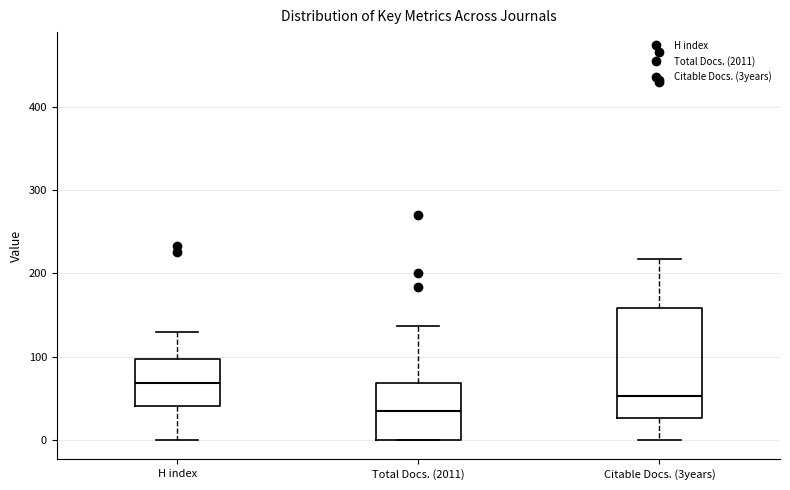

Where is the lower edge of the box for Citable Docs. (3years) on the y-axis? The values are not printed on the chart, so give them approximately, as read against the axis.

30